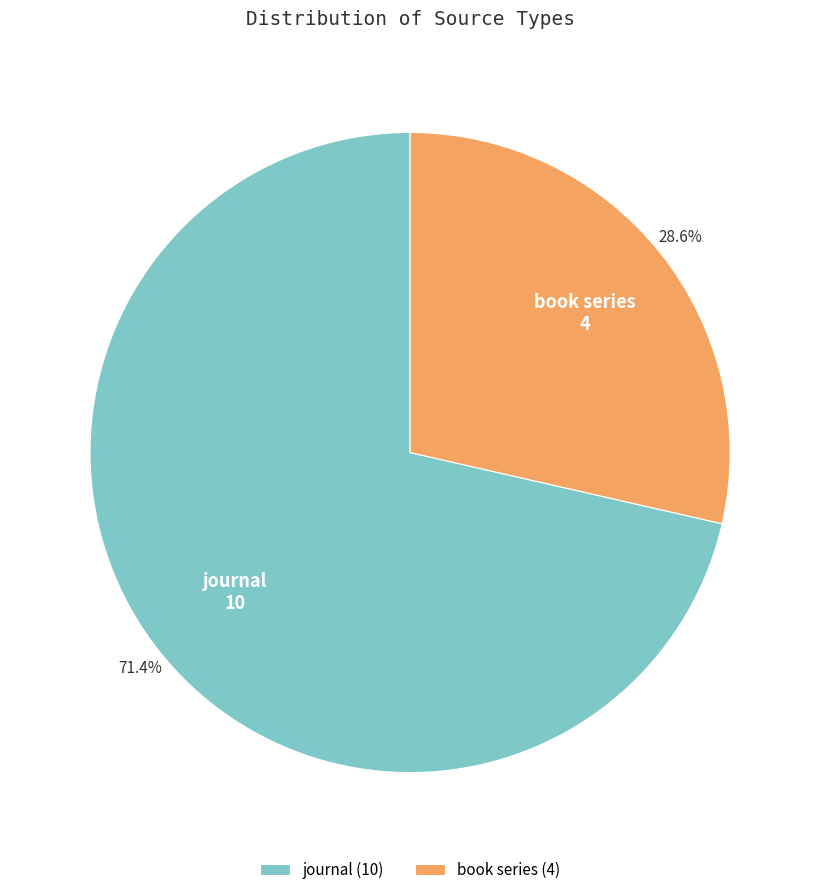

Which slice represents more than half of the pie?

journal